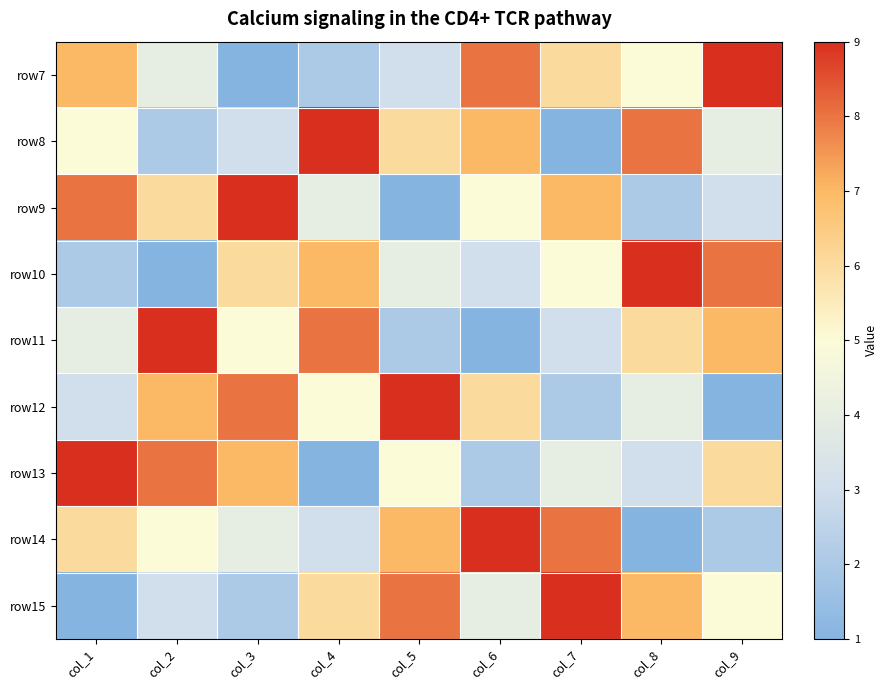

What is the spread (max minus min) of values at col_3?

8